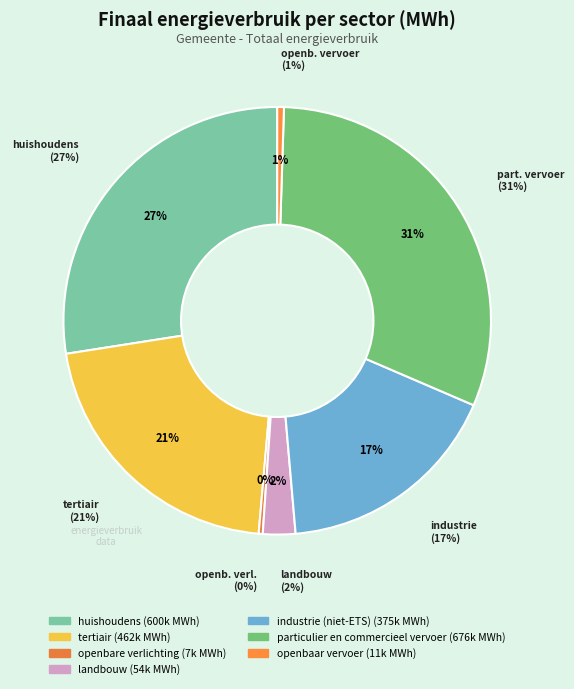

How many segments does this pie chart have?

7